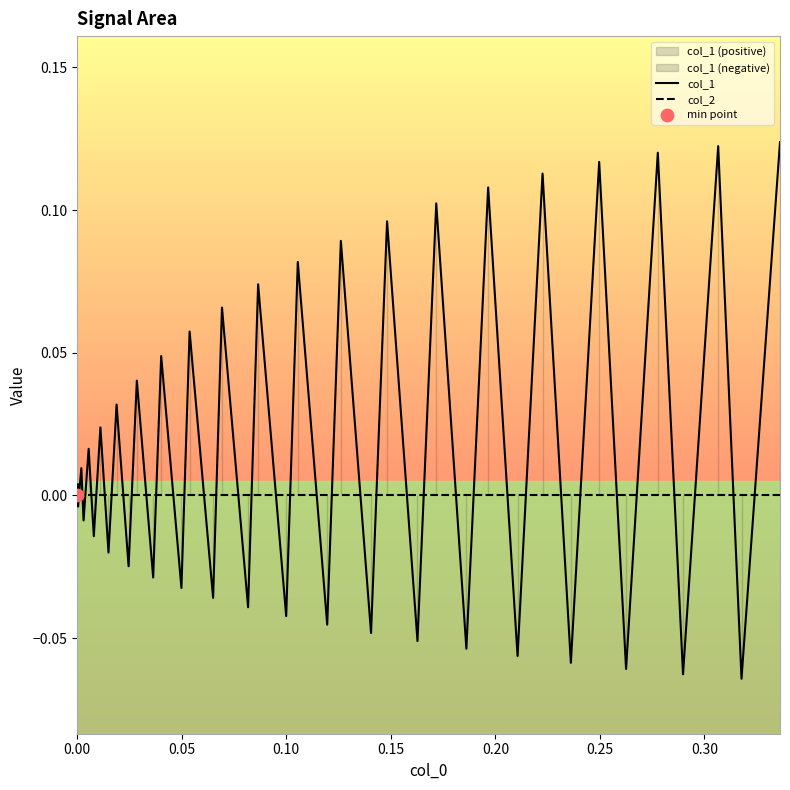

Which series reaches the minimum Y coordinate?

col_1